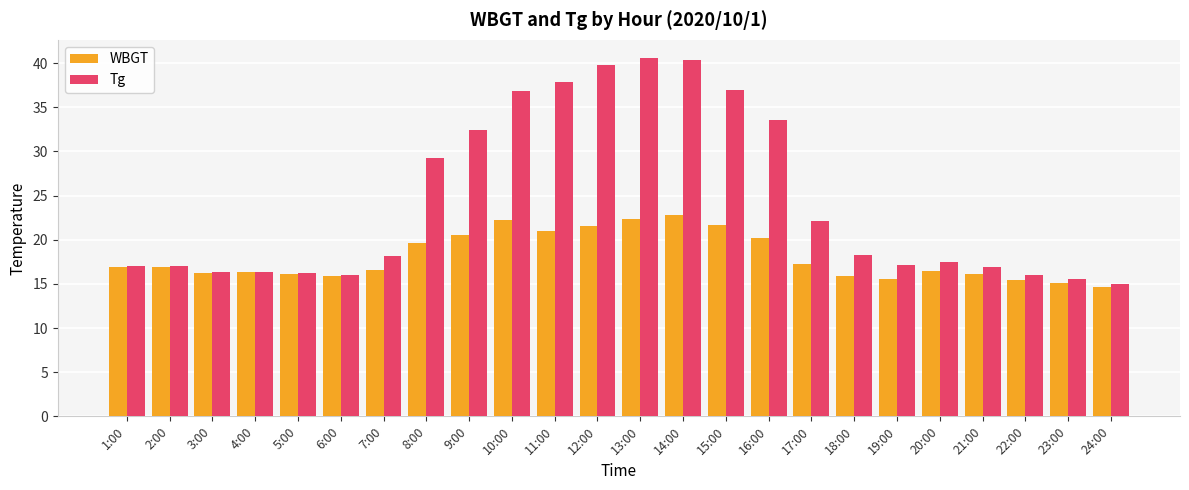

What is the average value of the WBGT series?

18.1